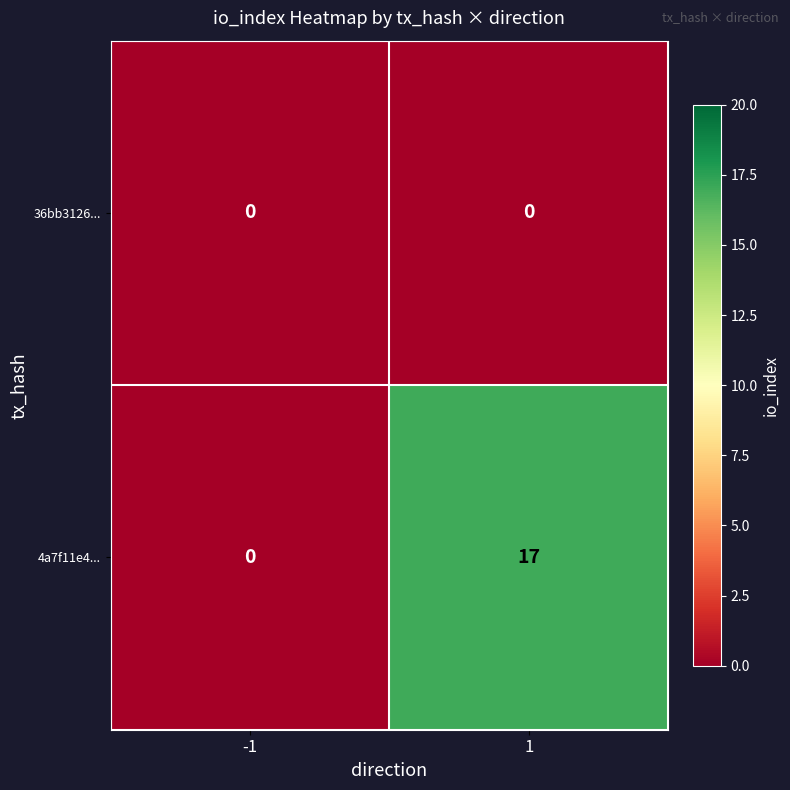

Reading right to left, extract all data points from this chart.

36bb3126...: 1=0	-1=0
4a7f11e4...: 1=17	-1=0